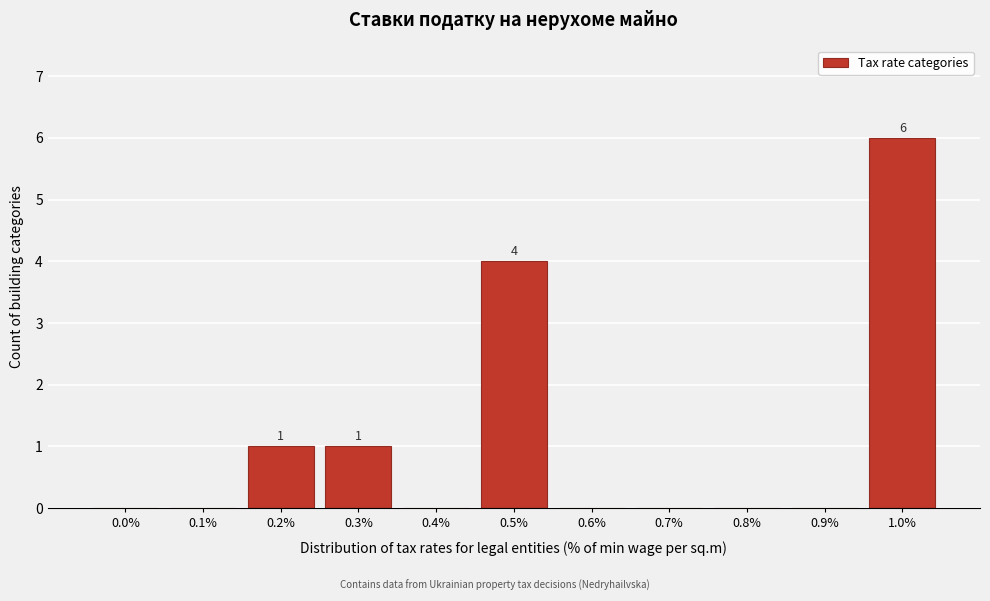

Reading right to left, what are all the values shown in this chart?

1.0%=6	0.9%=0	0.8%=0	0.7%=0	0.6%=0	0.5%=4	0.4%=0	0.3%=1	0.2%=1	0.1%=0	0.0%=0